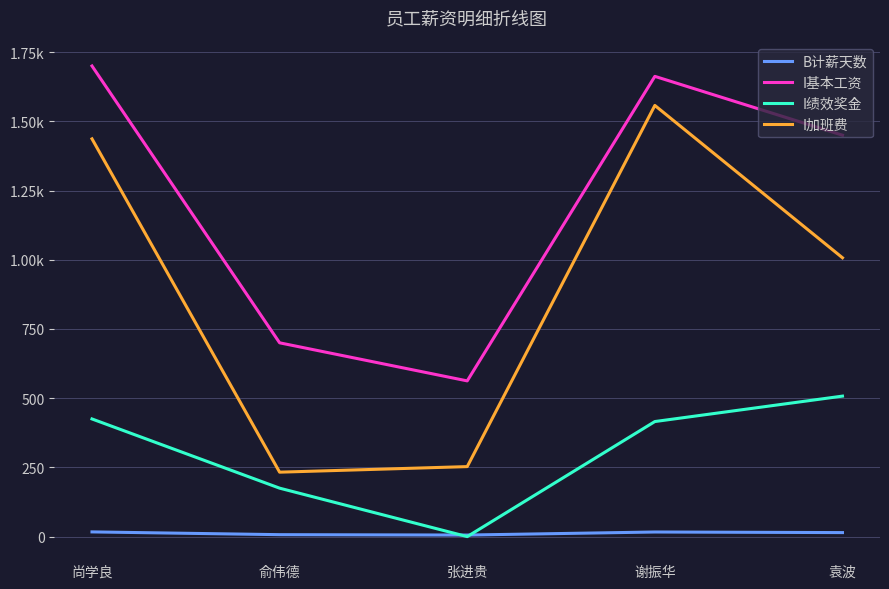

True or false: I基本工资 and I加班费 intersect in this chart.

False